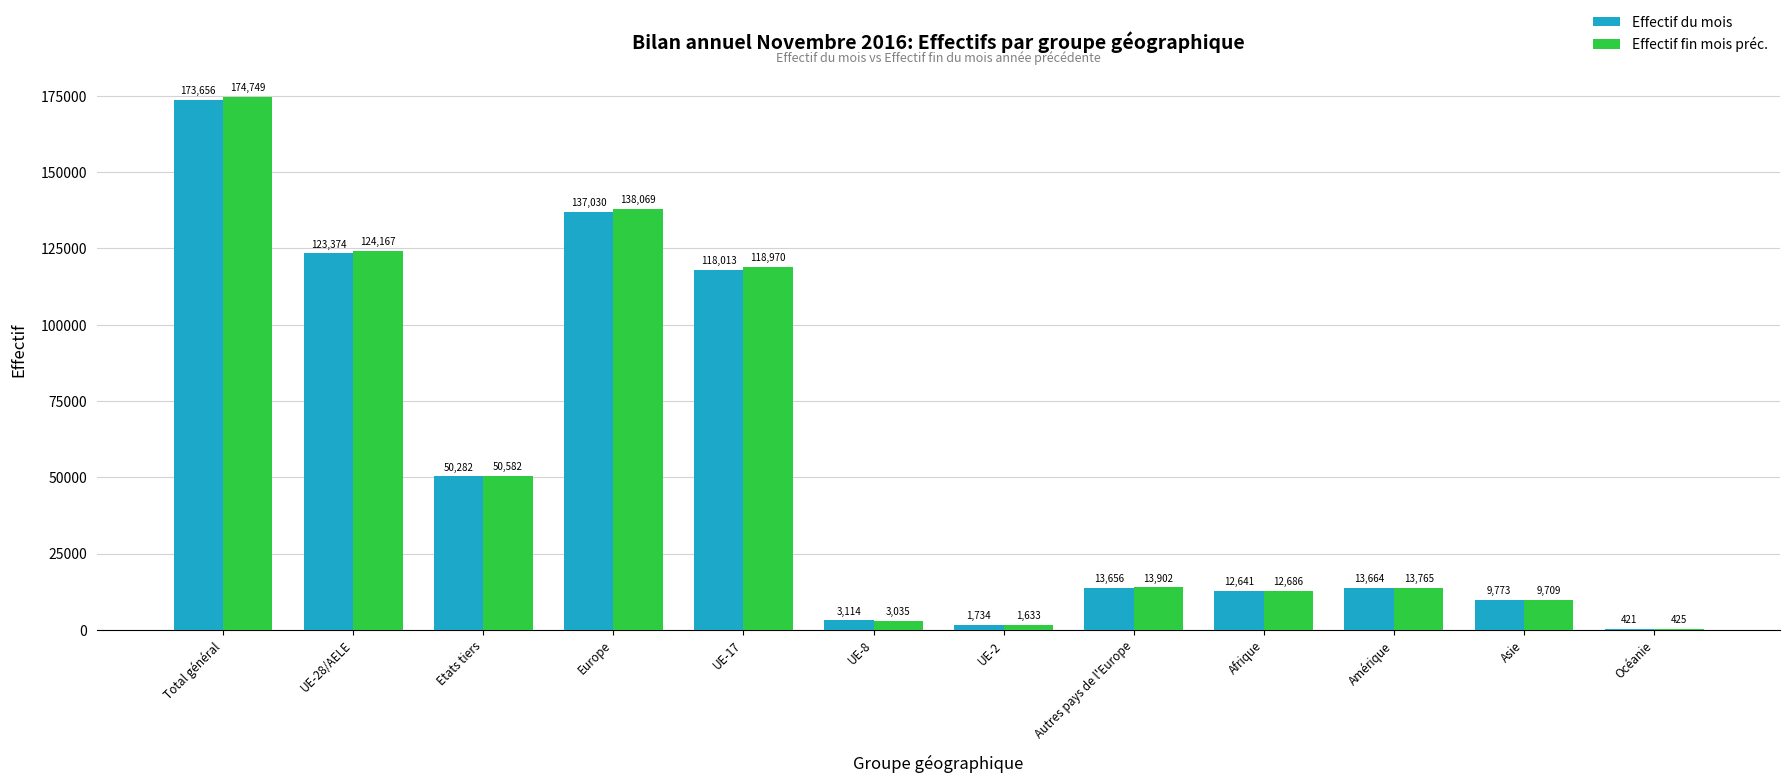

What are all the series names shown in the legend?

Effectif du mois, Effectif fin mois préc.